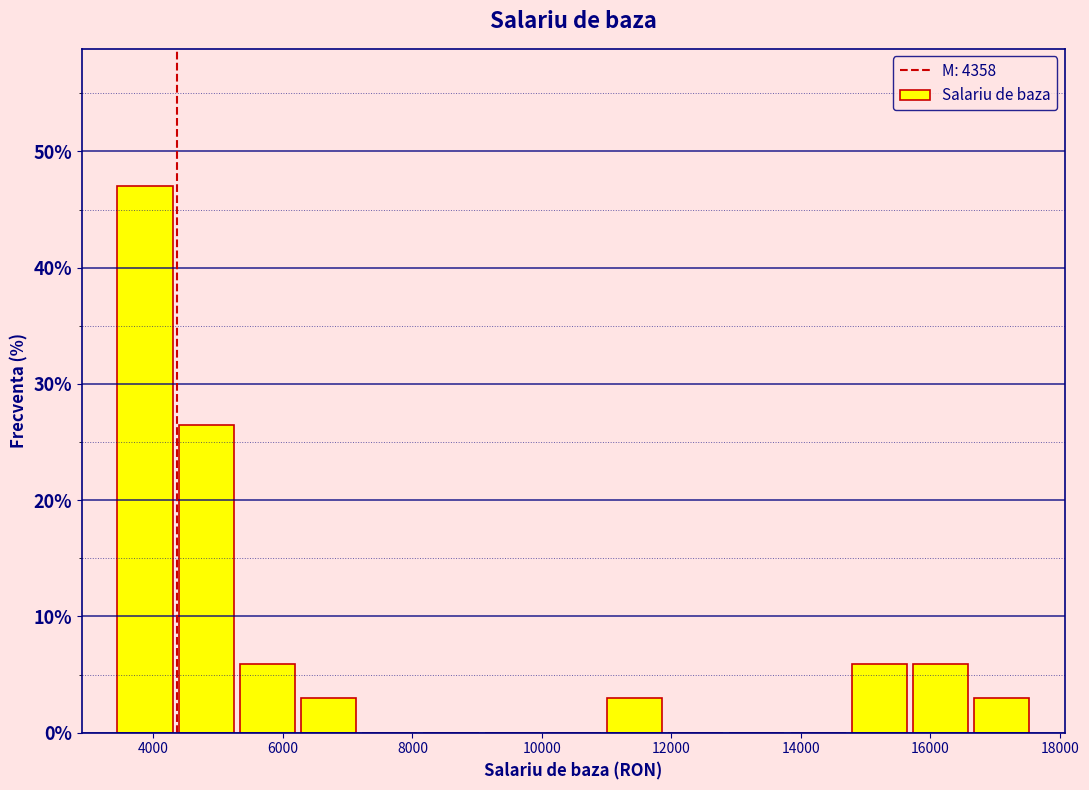

Reading left to right, list every bar in this chart as the range it spans on the x-axis followed by its height. Neither the bar edges nor the heights are printed on the chart, so give them approximately, as read against the axes.

3400 to 4400: 47
4400 to 5200: 26
5200 to 6200: 6
6200 to 7200: 3
7200 to 8200: 0
8200 to 9000: 0
9000 to 10000: 0
10000 to 11000: 0
11000 to 12000: 3
12000 to 12800: 0
12800 to 13800: 0
13800 to 14800: 0
14800 to 15600: 6
15600 to 16600: 6
16600 to 17600: 3